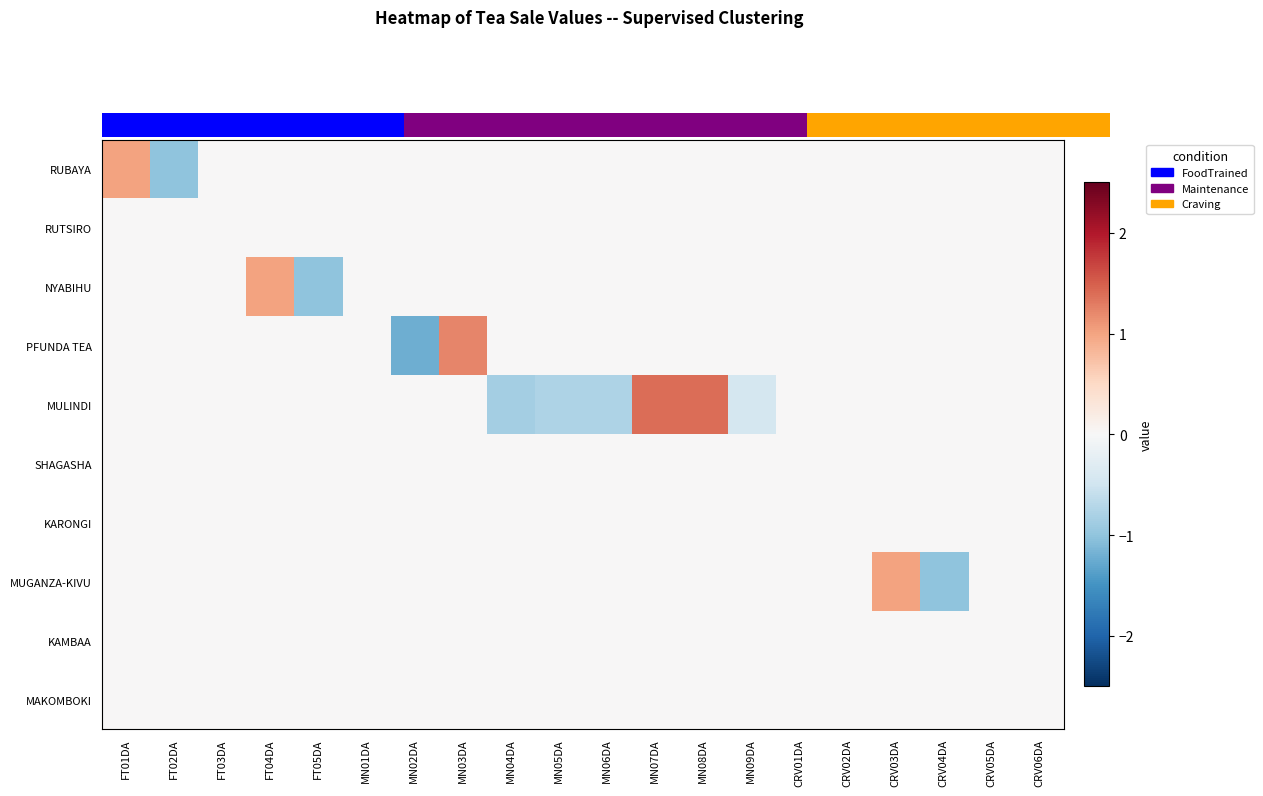

Reading left to right, what are all the values shown in this chart?

RUBAYA: FT01DA=1.0	FT02DA=-1.0	FT03DA=0.0	FT04DA=0.0	FT05DA=0.0	MN01DA=0.0	MN02DA=0.0	MN03DA=0.0	MN04DA=0.0	MN05DA=0.0	MN06DA=0.0	MN07DA=0.0	MN08DA=0.0	MN09DA=0.0	CRV01DA=0.0	CRV02DA=0.0	CRV03DA=0.0	CRV04DA=0.0	CRV05DA=0.0	CRV06DA=0.0
RUTSIRO: FT01DA=0.0	FT02DA=0.0	FT03DA=0.0	FT04DA=0.0	FT05DA=0.0	MN01DA=0.0	MN02DA=0.0	MN03DA=0.0	MN04DA=0.0	MN05DA=0.0	MN06DA=0.0	MN07DA=0.0	MN08DA=0.0	MN09DA=0.0	CRV01DA=0.0	CRV02DA=0.0	CRV03DA=0.0	CRV04DA=0.0	CRV05DA=0.0	CRV06DA=0.0
NYABIHU: FT01DA=0.0	FT02DA=0.0	FT03DA=0.0	FT04DA=1.0	FT05DA=-1.0	MN01DA=0.0	MN02DA=0.0	MN03DA=0.0	MN04DA=0.0	MN05DA=0.0	MN06DA=0.0	MN07DA=0.0	MN08DA=0.0	MN09DA=0.0	CRV01DA=0.0	CRV02DA=0.0	CRV03DA=0.0	CRV04DA=0.0	CRV05DA=0.0	CRV06DA=0.0
PFUNDA TEA: FT01DA=0.0	FT02DA=0.0	FT03DA=0.0	FT04DA=0.0	FT05DA=0.0	MN01DA=0.0	MN02DA=-1.2	MN03DA=1.2	MN04DA=0.0	MN05DA=0.0	MN06DA=0.0	MN07DA=0.0	MN08DA=0.0	MN09DA=0.0	CRV01DA=0.0	CRV02DA=0.0	CRV03DA=0.0	CRV04DA=0.0	CRV05DA=0.0	CRV06DA=0.0
MULINDI: FT01DA=0.0	FT02DA=0.0	FT03DA=0.0	FT04DA=0.0	FT05DA=0.0	MN01DA=0.0	MN02DA=0.0	MN03DA=0.0	MN04DA=-0.8	MN05DA=-0.8	MN06DA=-0.8	MN07DA=1.4	MN08DA=1.4	MN09DA=-0.4	CRV01DA=0.0	CRV02DA=0.0	CRV03DA=0.0	CRV04DA=0.0	CRV05DA=0.0	CRV06DA=0.0
SHAGASHA: FT01DA=0.0	FT02DA=0.0	FT03DA=0.0	FT04DA=0.0	FT05DA=0.0	MN01DA=0.0	MN02DA=0.0	MN03DA=0.0	MN04DA=0.0	MN05DA=0.0	MN06DA=0.0	MN07DA=0.0	MN08DA=0.0	MN09DA=0.0	CRV01DA=0.0	CRV02DA=0.0	CRV03DA=0.0	CRV04DA=0.0	CRV05DA=0.0	CRV06DA=0.0
KARONGI: FT01DA=0.0	FT02DA=0.0	FT03DA=0.0	FT04DA=0.0	FT05DA=0.0	MN01DA=0.0	MN02DA=0.0	MN03DA=0.0	MN04DA=0.0	MN05DA=0.0	MN06DA=0.0	MN07DA=0.0	MN08DA=0.0	MN09DA=0.0	CRV01DA=0.0	CRV02DA=0.0	CRV03DA=0.0	CRV04DA=0.0	CRV05DA=0.0	CRV06DA=0.0
MUGANZA-KIVU: FT01DA=0.0	FT02DA=0.0	FT03DA=0.0	FT04DA=0.0	FT05DA=0.0	MN01DA=0.0	MN02DA=0.0	MN03DA=0.0	MN04DA=0.0	MN05DA=0.0	MN06DA=0.0	MN07DA=0.0	MN08DA=0.0	MN09DA=0.0	CRV01DA=0.0	CRV02DA=0.0	CRV03DA=1.0	CRV04DA=-1.0	CRV05DA=0.0	CRV06DA=0.0
KAMBAA: FT01DA=0.0	FT02DA=0.0	FT03DA=0.0	FT04DA=0.0	FT05DA=0.0	MN01DA=0.0	MN02DA=0.0	MN03DA=0.0	MN04DA=0.0	MN05DA=0.0	MN06DA=0.0	MN07DA=0.0	MN08DA=0.0	MN09DA=0.0	CRV01DA=0.0	CRV02DA=0.0	CRV03DA=0.0	CRV04DA=0.0	CRV05DA=0.0	CRV06DA=0.0
MAKOMBOKI: FT01DA=0.0	FT02DA=0.0	FT03DA=0.0	FT04DA=0.0	FT05DA=0.0	MN01DA=0.0	MN02DA=0.0	MN03DA=0.0	MN04DA=0.0	MN05DA=0.0	MN06DA=0.0	MN07DA=0.0	MN08DA=0.0	MN09DA=0.0	CRV01DA=0.0	CRV02DA=0.0	CRV03DA=0.0	CRV04DA=0.0	CRV05DA=0.0	CRV06DA=0.0